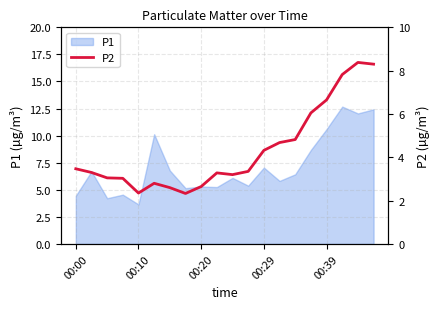

True or false: the data has more than 2 interior local peaks.

True